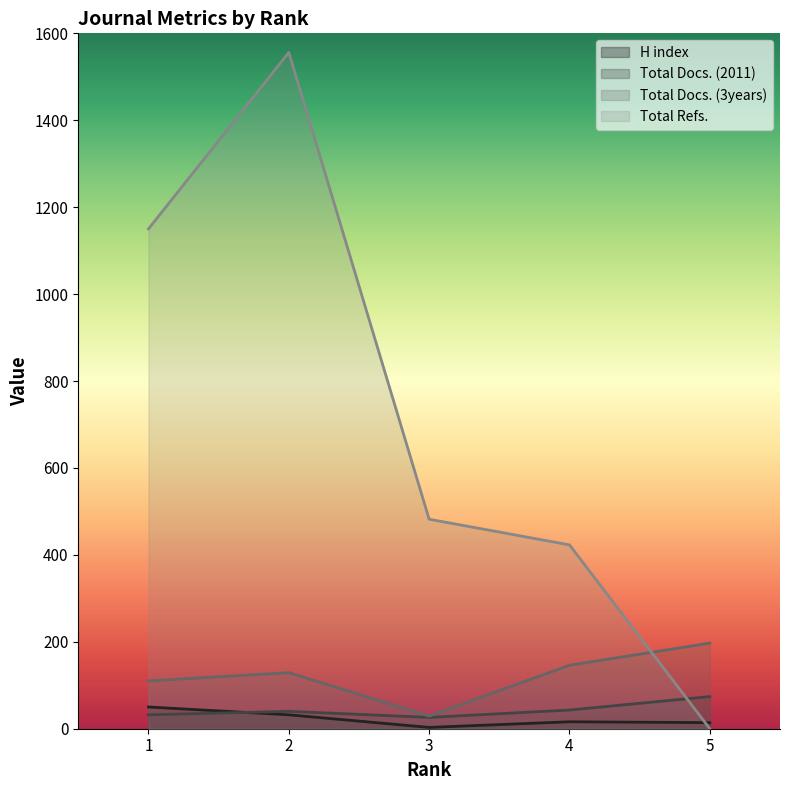

The Total Docs. (3years) series shows 75 at 4. True or false?

False